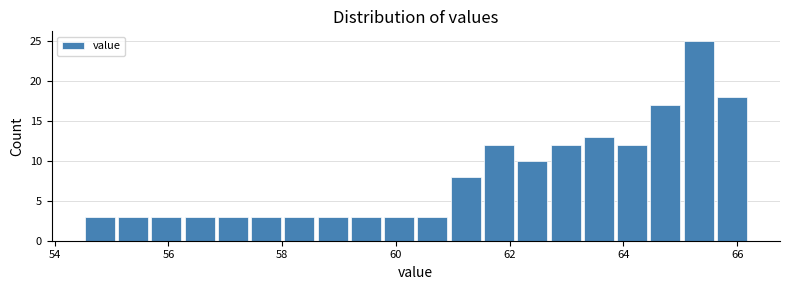

Around what value on the x-axis is the tallest bar? Give the approximate position of its centre, as read against the axis.

65.4